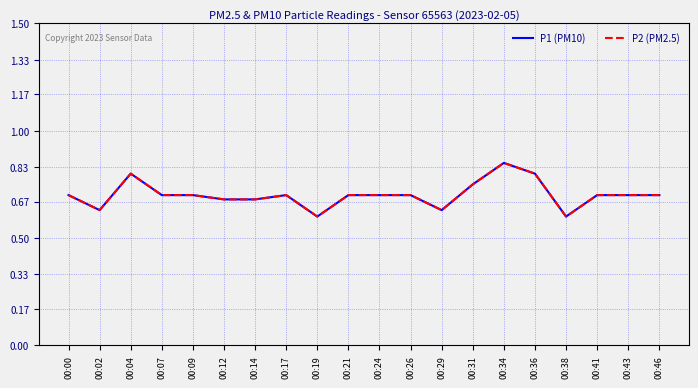

At 00:09, list the series in order from smallest to largest.

P1 (PM10), P2 (PM2.5)